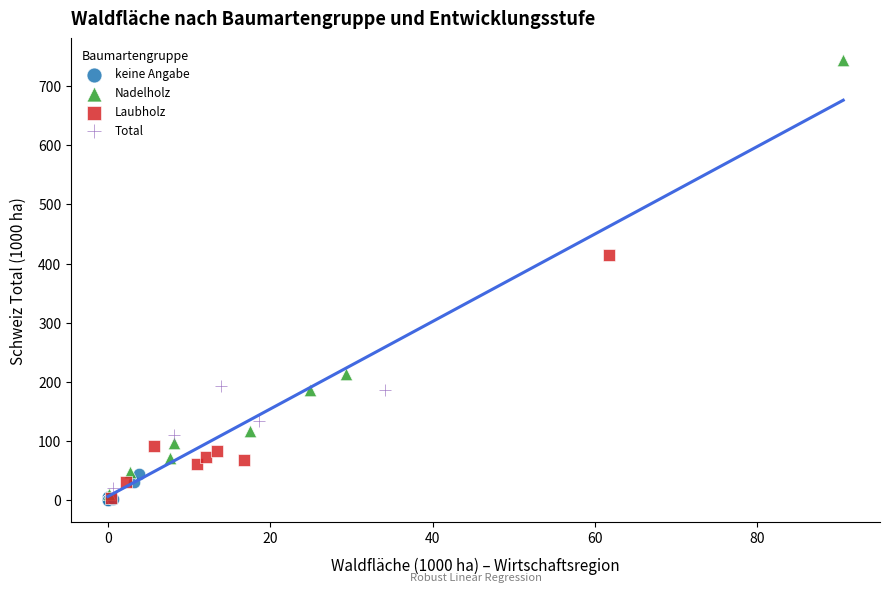

Which series has the widest spread of Y values?

Nadelholz